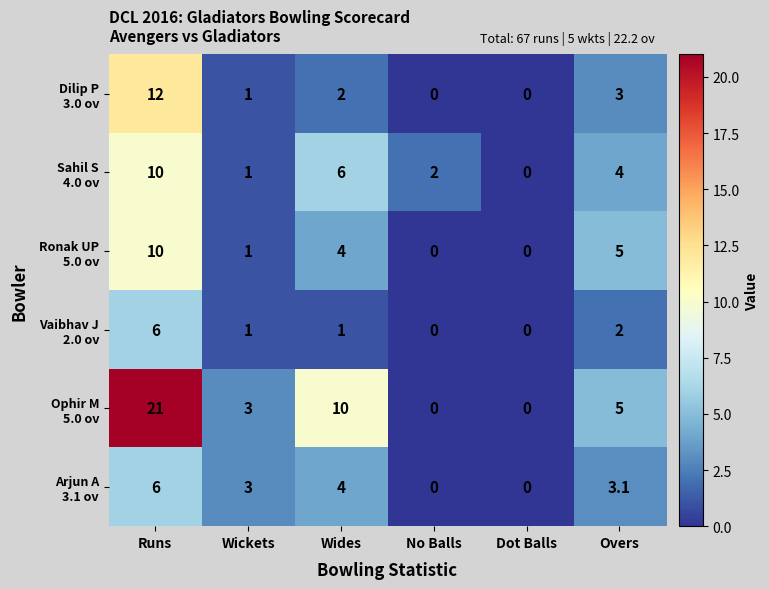

What is the spread (max minus min) of values at Wides?

9.0